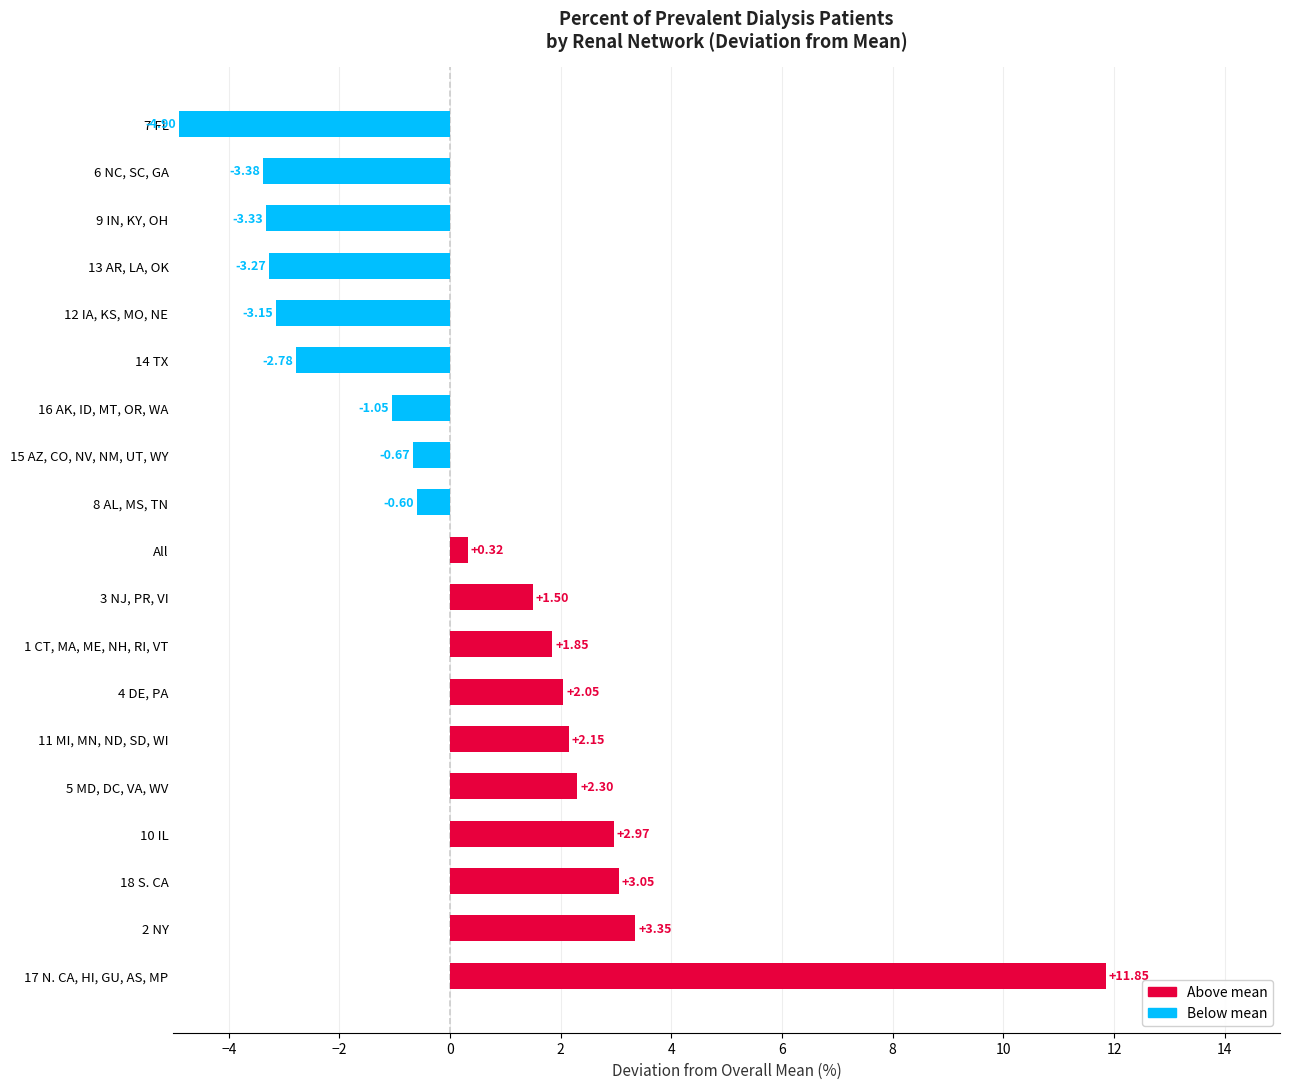

What is the change in value from 11 MI, MN, ND, SD, WI to 16 AK, ID, MT, OR, WA?

-3.2